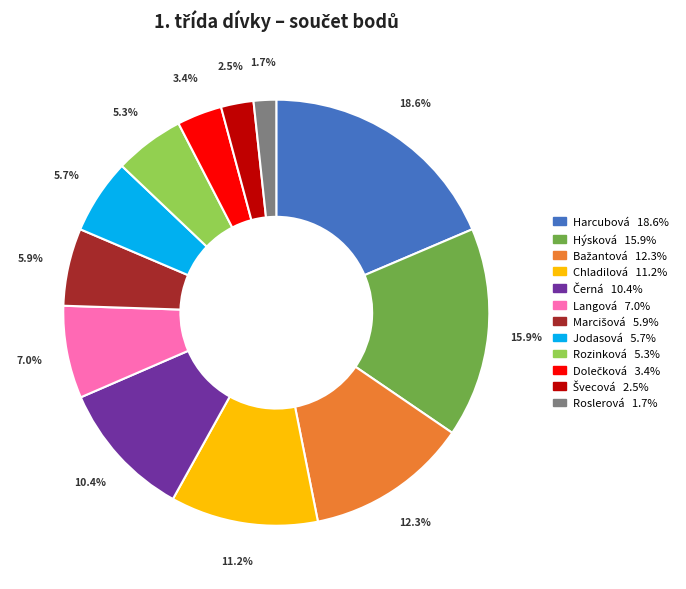

To the nearest percent, what percentage of the pie is Chladilová?

11%